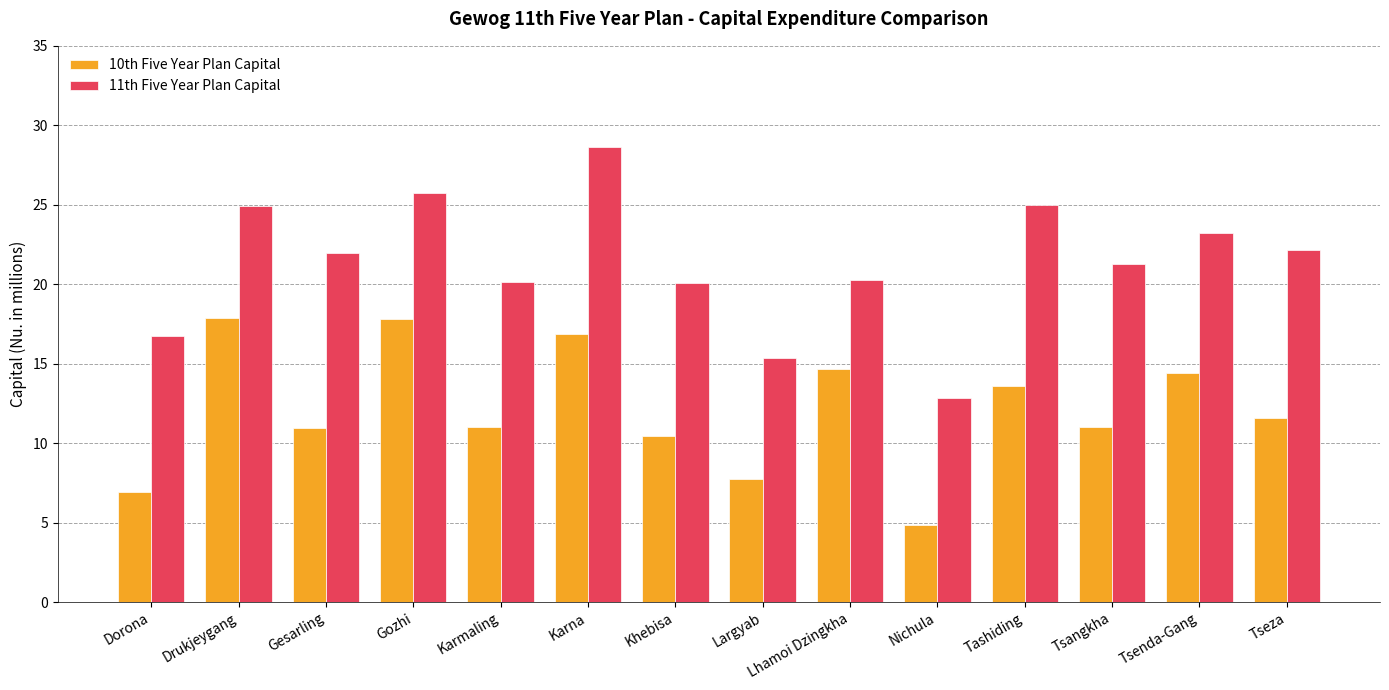

Read the 10th Five Year Plan Capital value at Drukjeygang.

17.9